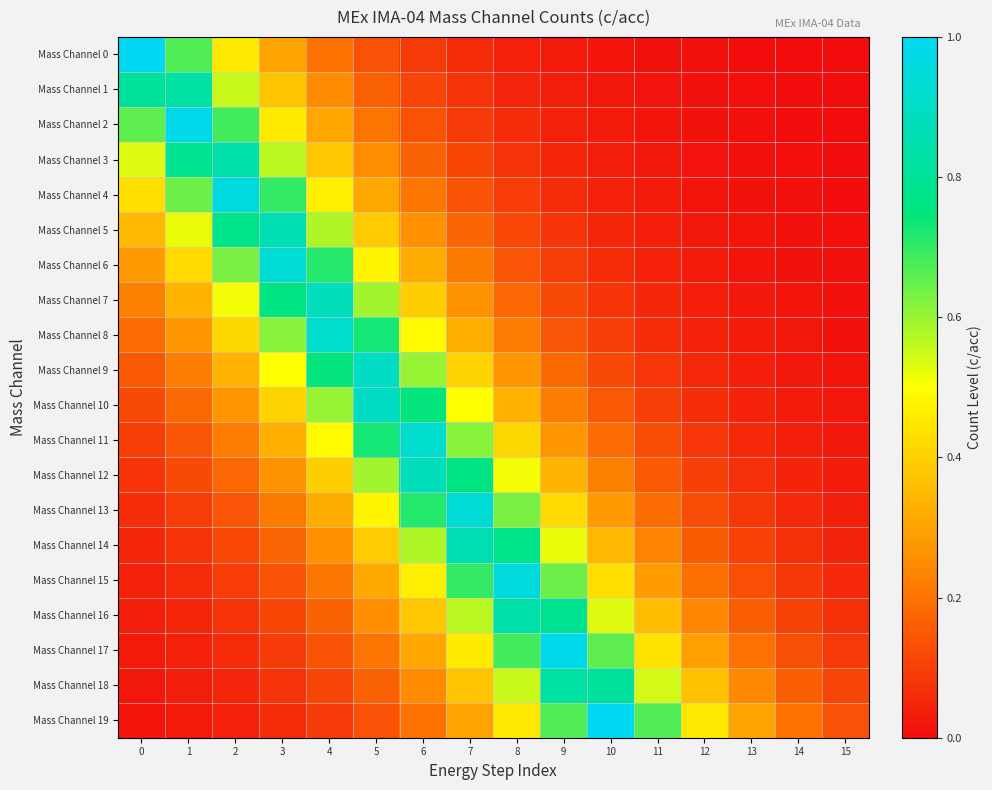

What is the difference between the highest and lowest values at 7?

0.9